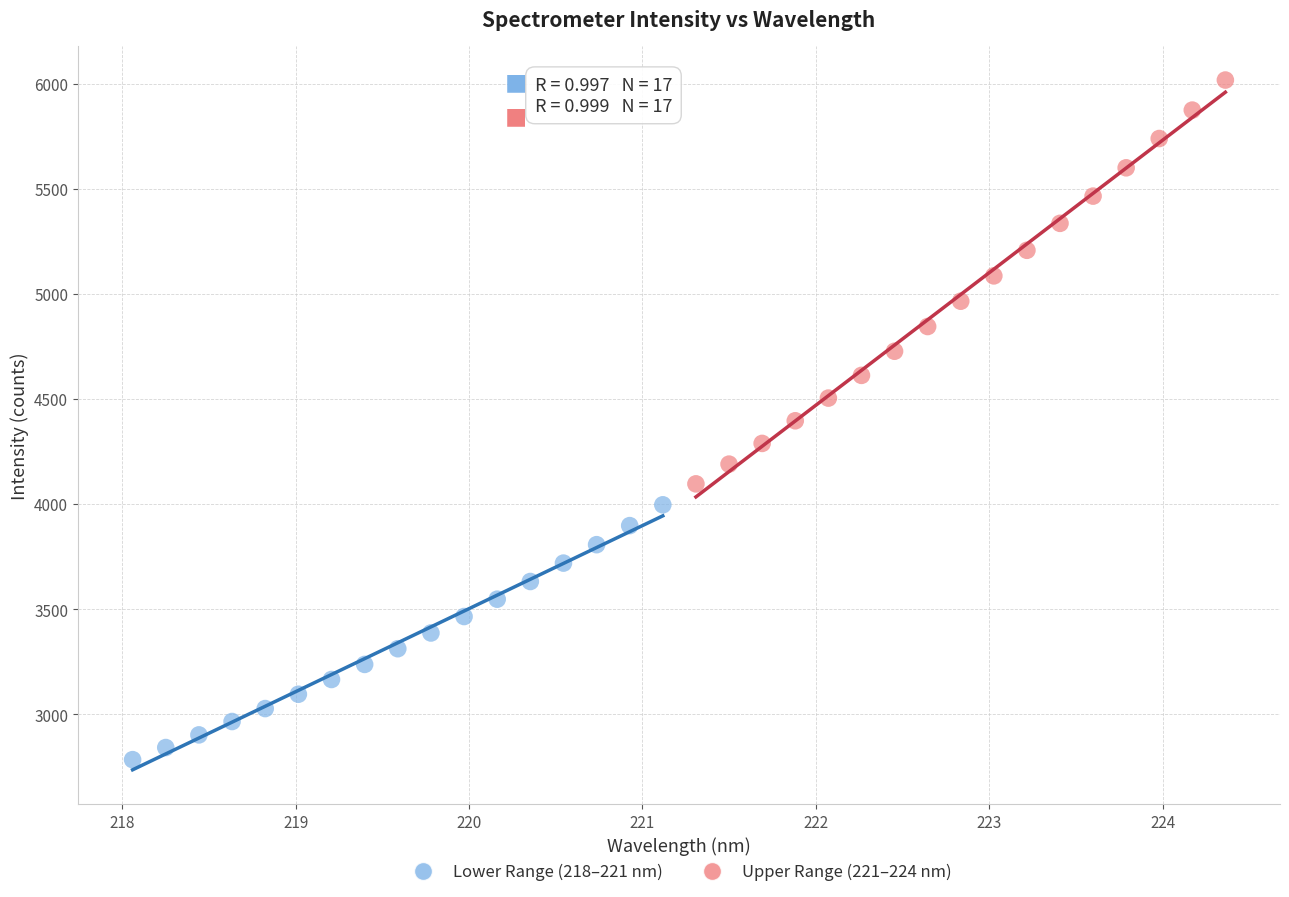

Which series contains the lowest Y value?

Lower Range (218–221 nm)